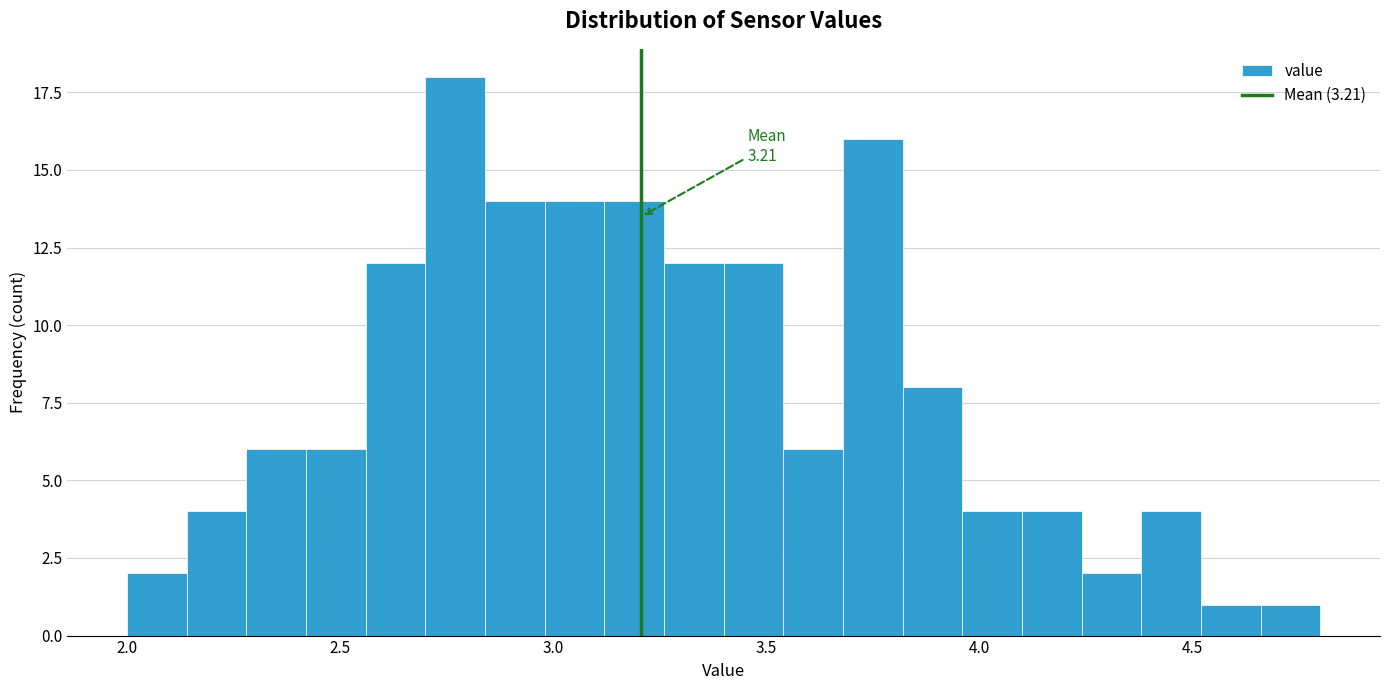

Around what value on the x-axis is the tallest bar? Give the approximate position of its centre, as read against the axis.

2.75